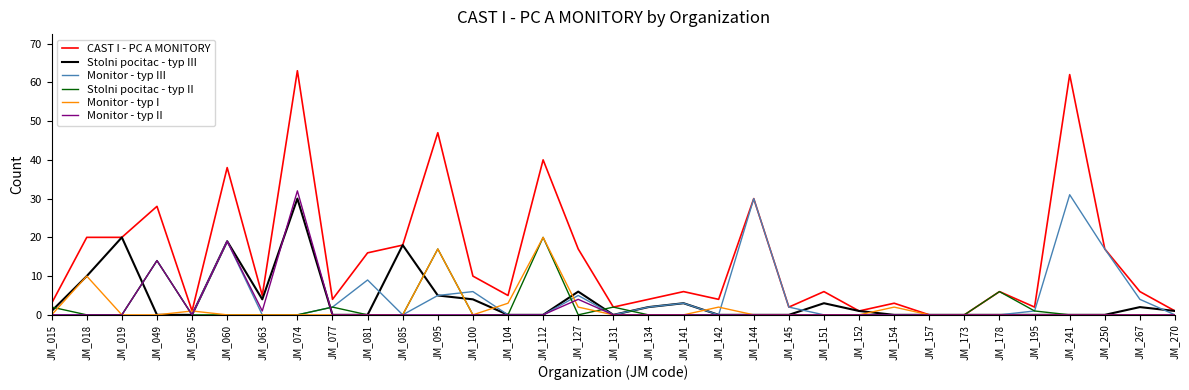

What is the difference between the highest and lowest values at JM_131?

2